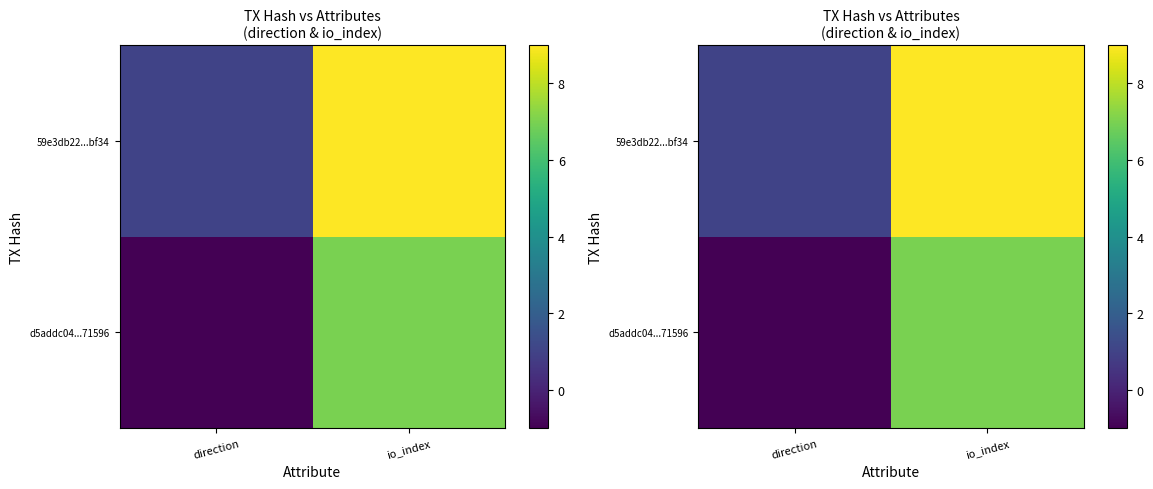

Which category has the highest value across all series?

io_index